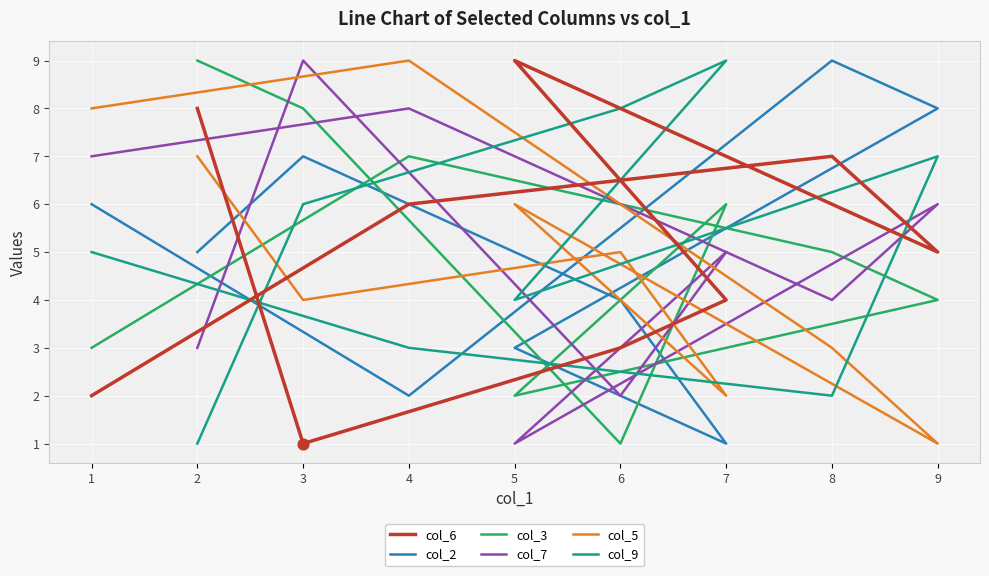

What are all the series names shown in the legend?

col_6, col_2, col_3, col_7, col_5, col_9